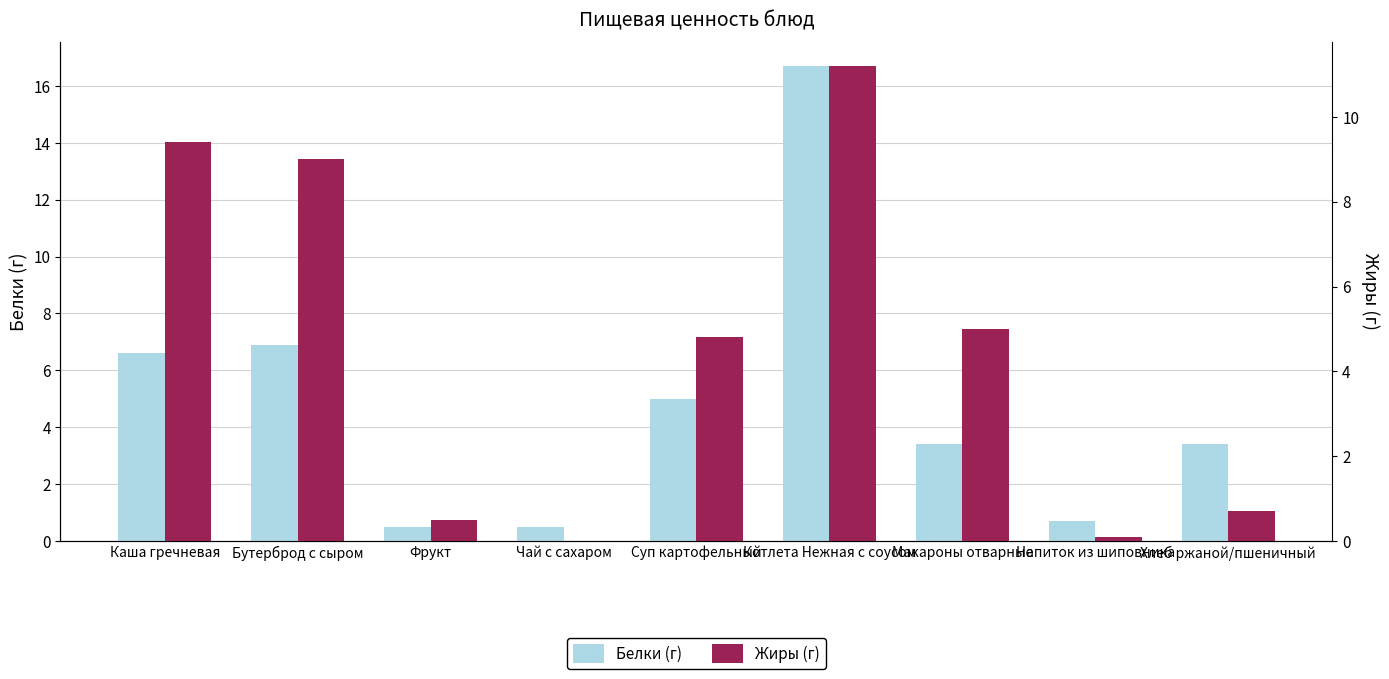

Reading left to right, what are all the values shown in this chart?

Белки (г): Каша гречневая=6.6	Бутерброд с сыром=6.9	Фрукт=0.5	Чай с сахаром=0.5	Суп картофельный=5.0	Котлета Нежная с соусом=16.7	Макароны отварные=3.4	Напиток из шиповника=0.7	Хлеб ржаной/пшеничный=3.4
Жиры (г): Каша гречневая=9.4	Бутерброд с сыром=9.0	Фрукт=0.5	Чай с сахаром=0.0	Суп картофельный=4.8	Котлета Нежная с соусом=11.2	Макароны отварные=5.0	Напиток из шиповника=0.1	Хлеб ржаной/пшеничный=0.7